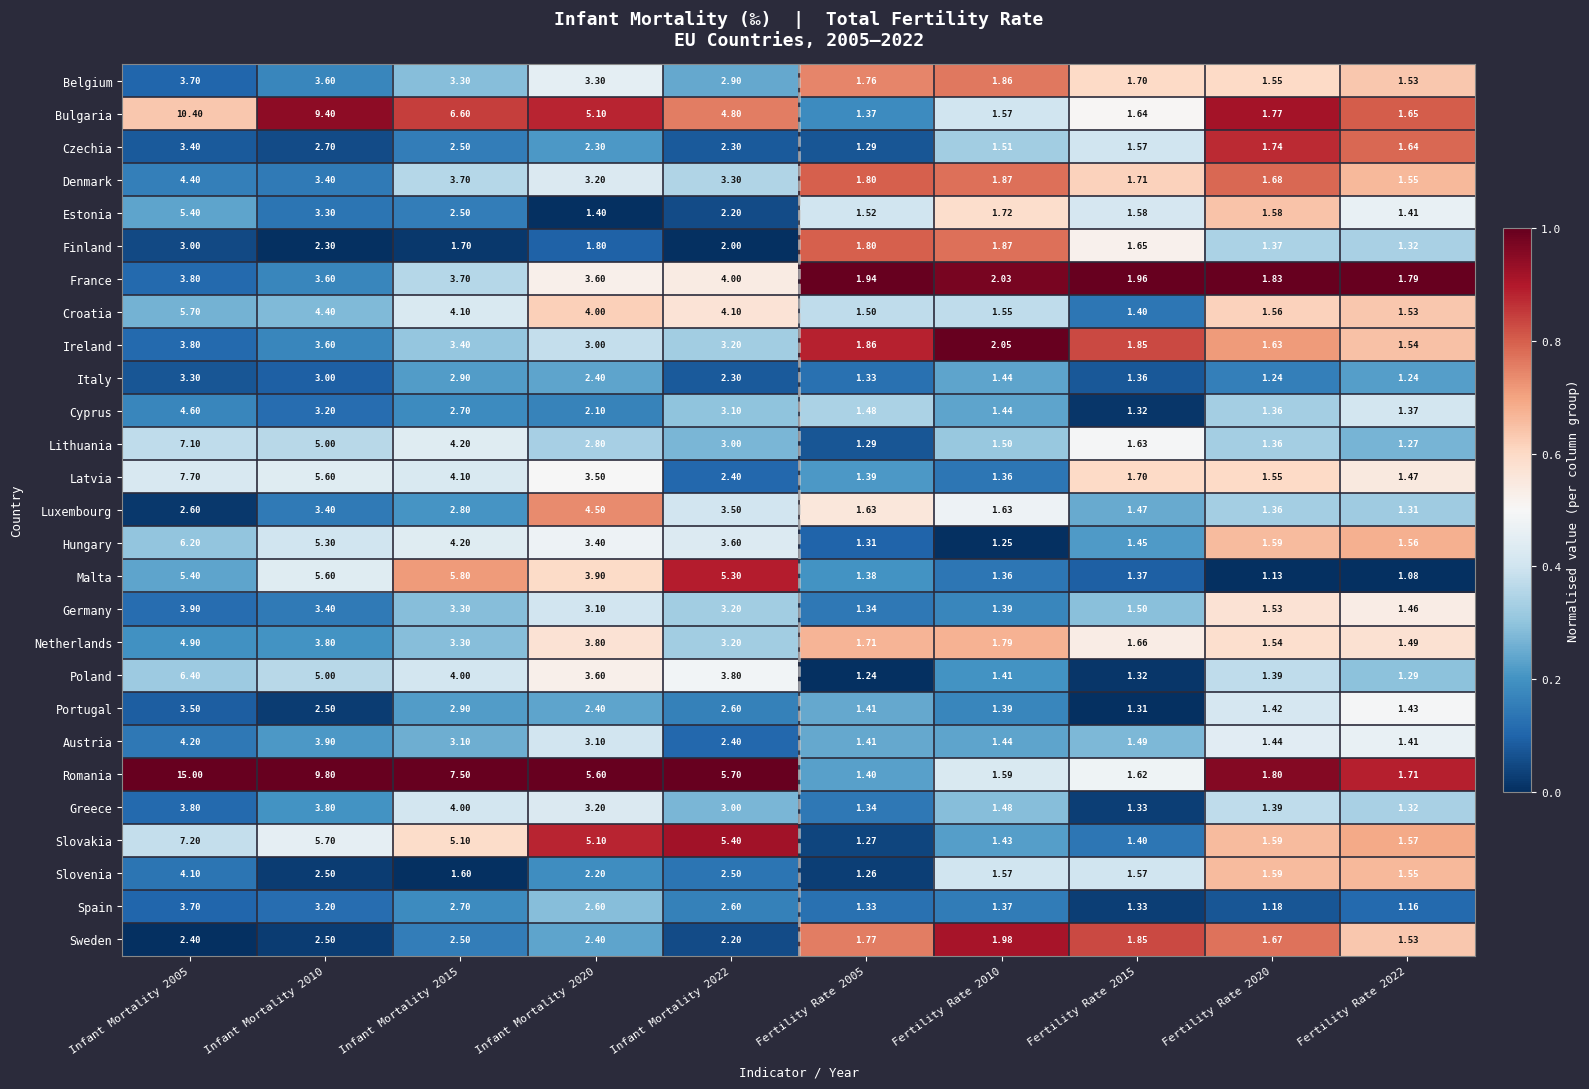

Is the value of Luxembourg at Fertility Rate 2020 greater than the value of Austria at Infant Mortality 2022?

No